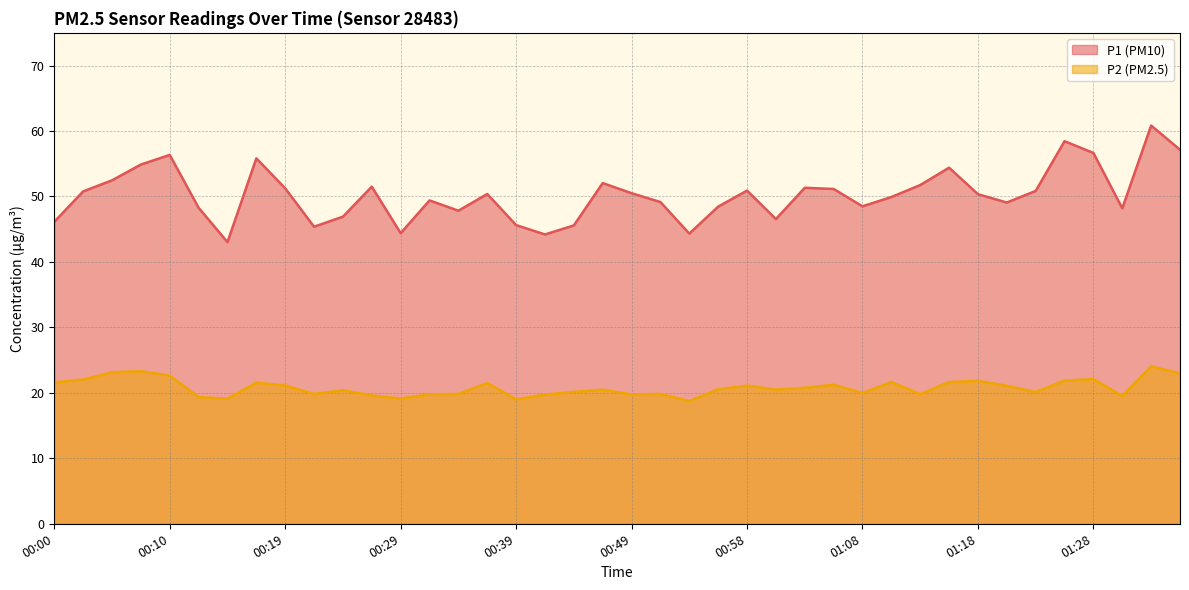

List the series in order of their overall mean, highest first.

P1, P2